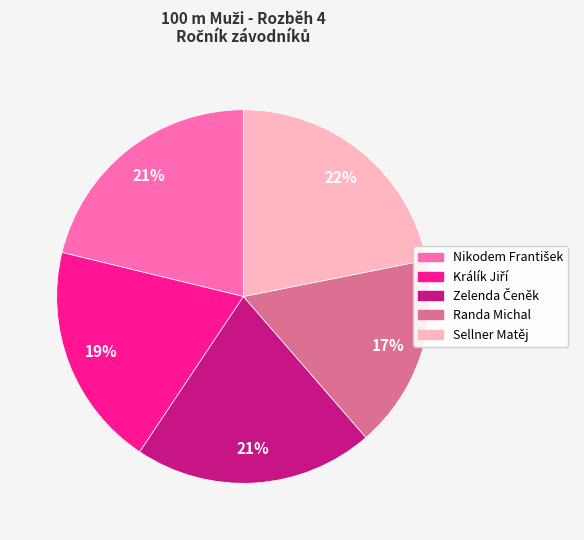

What percentage is the Sellner Matěj slice, to the nearest percent?

22%